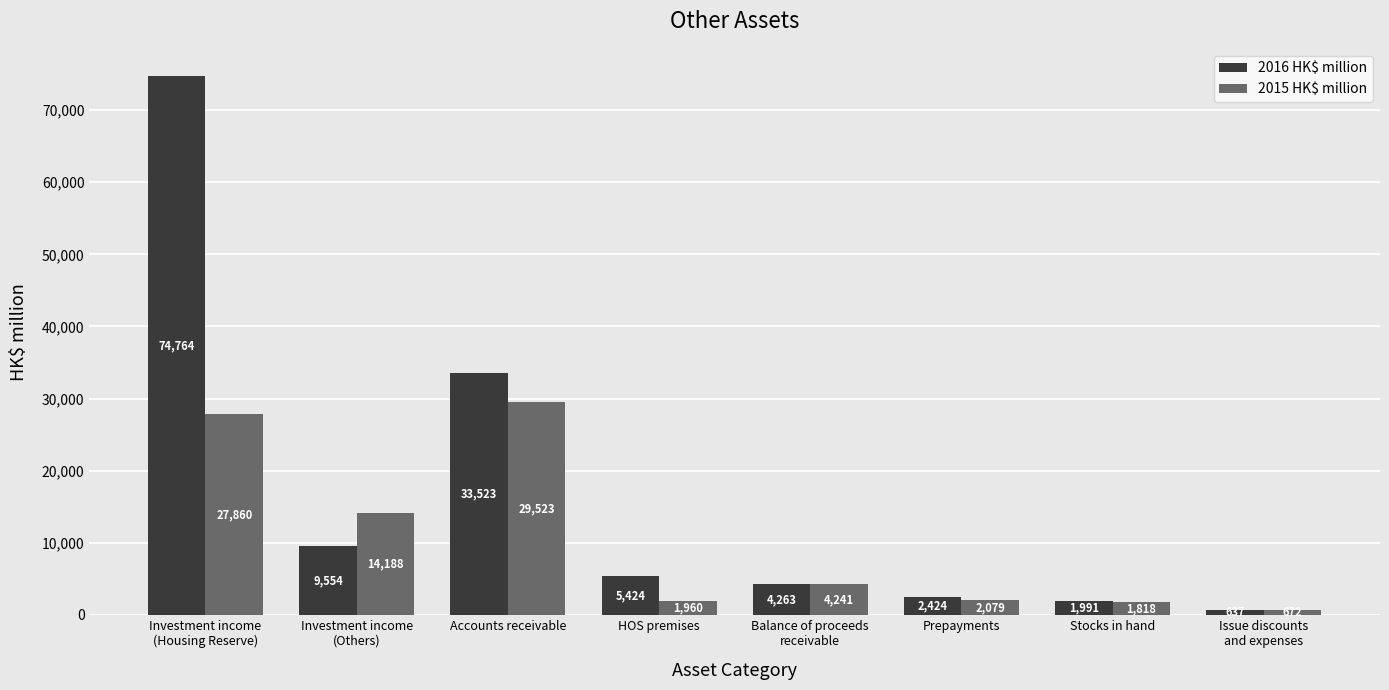

What is the spread (max minus min) of values at Stocks in hand?

173